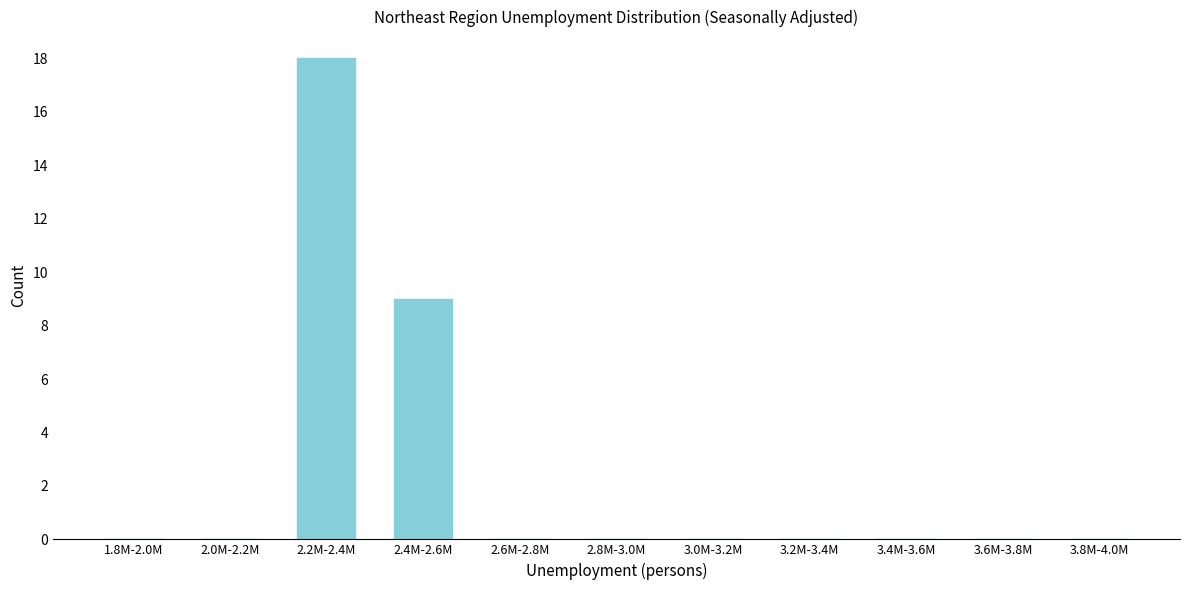

Reading left to right, what are all the values shown in this chart?

1.8M-2.0M=0	2.0M-2.2M=0	2.2M-2.4M=18	2.4M-2.6M=9	2.6M-2.8M=0	2.8M-3.0M=0	3.0M-3.2M=0	3.2M-3.4M=0	3.4M-3.6M=0	3.6M-3.8M=0	3.8M-4.0M=0